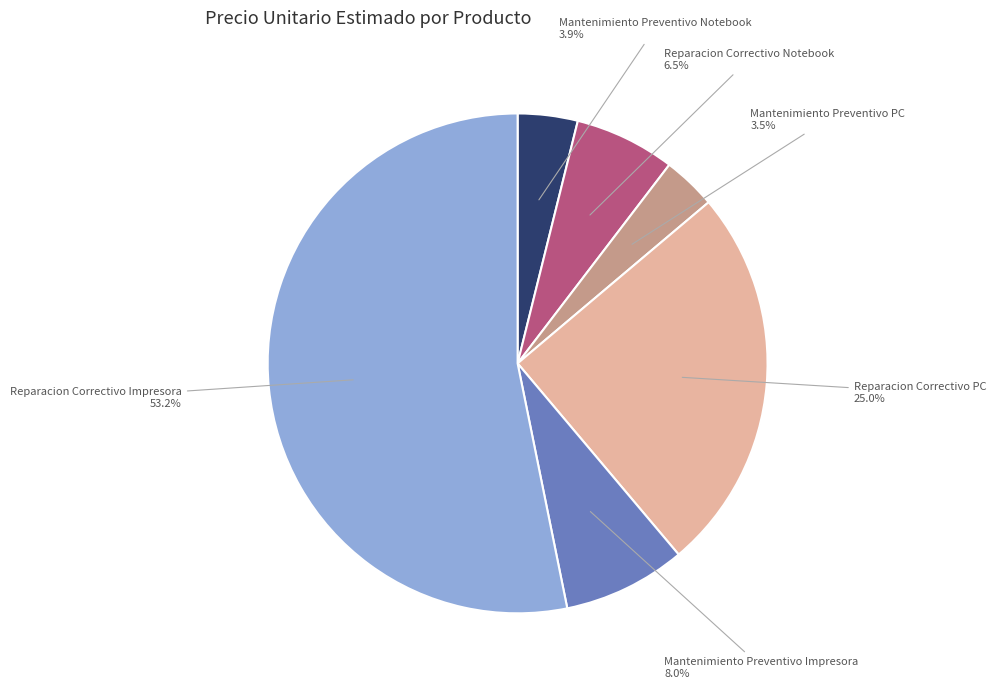

Which has a higher value, Mantenimiento Preventivo Notebook or Reparacion Correctivo Impresora?

Reparacion Correctivo Impresora